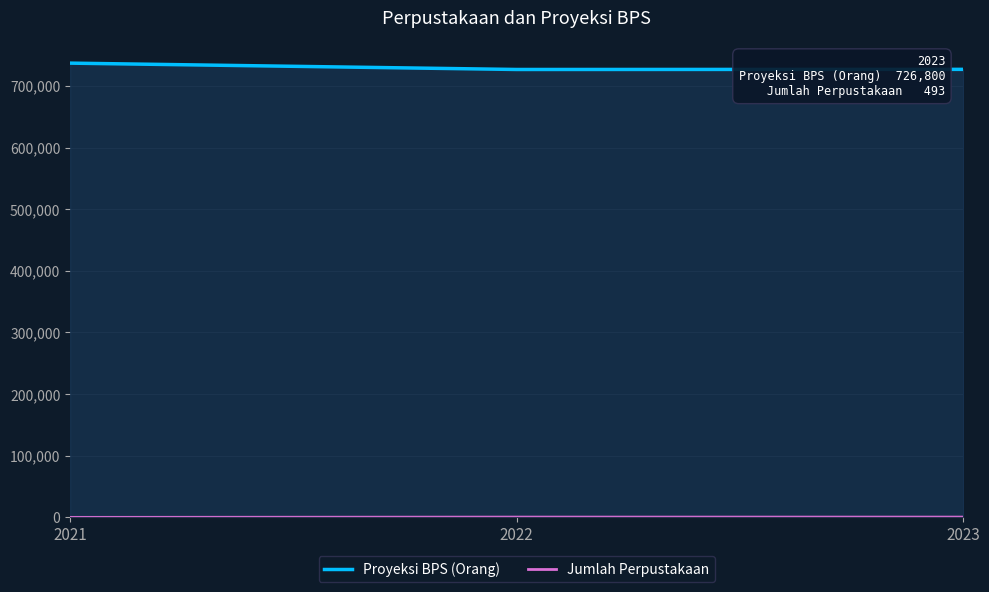

How many data points in Proyeksi BPS (Orang) are less than 726800?

1